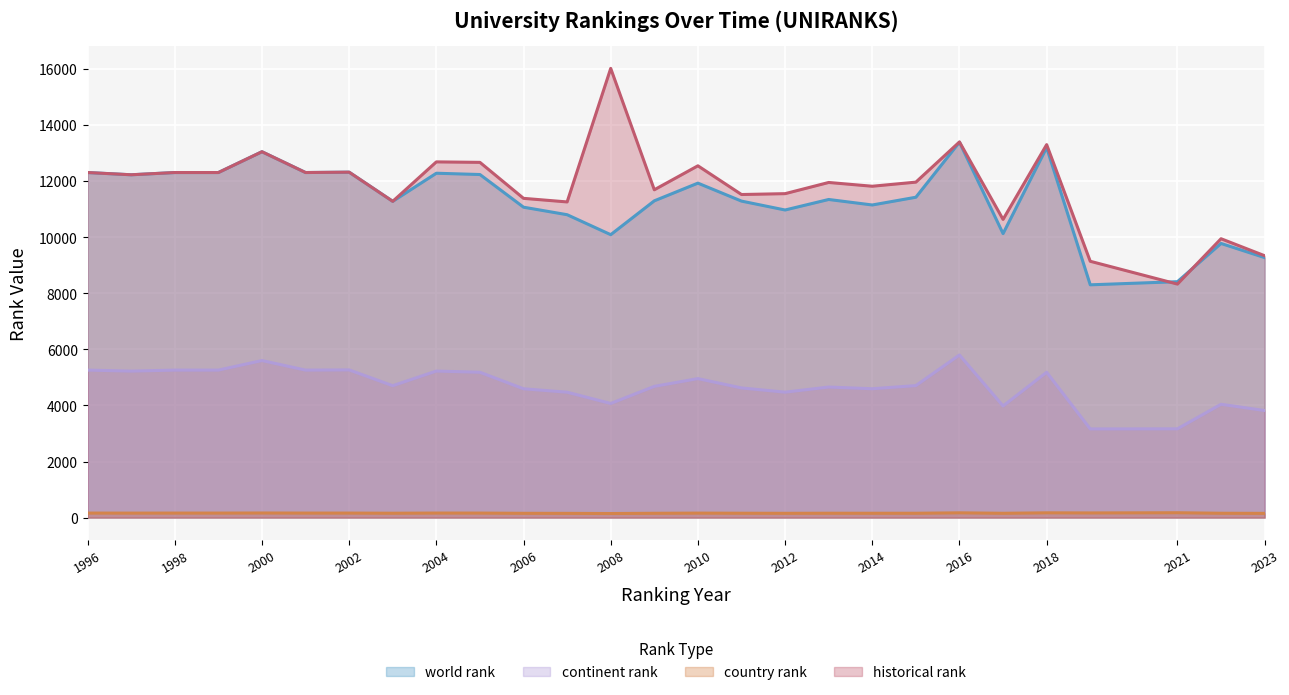

List the series in order of their peak value, lowest first.

country rank, continent rank, world rank, historical rank